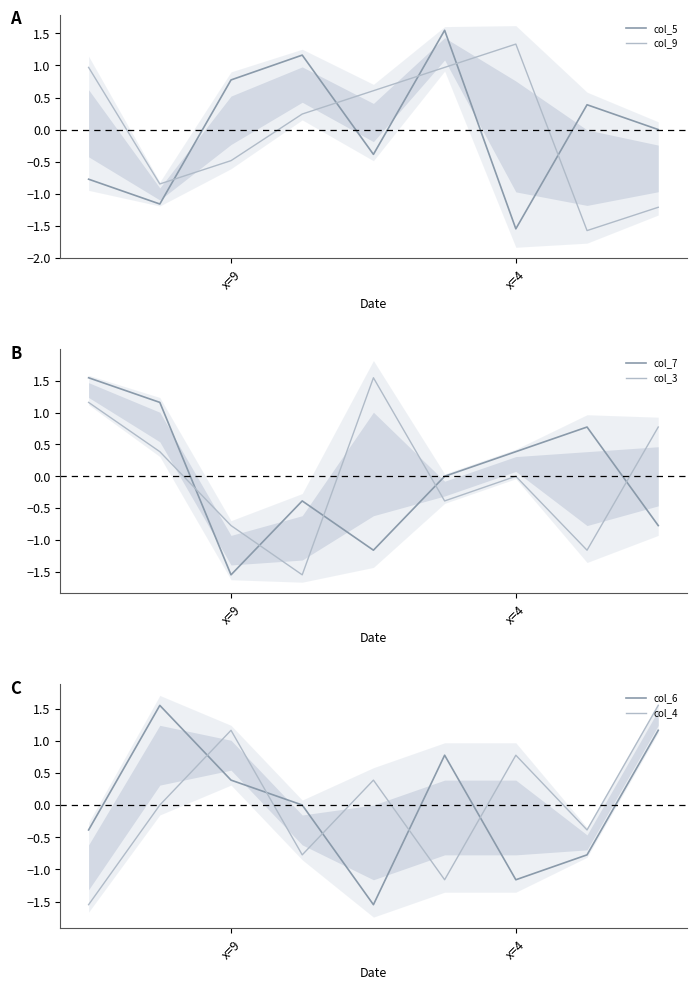

True or false: col_7 and col_3 cross at least once.

True